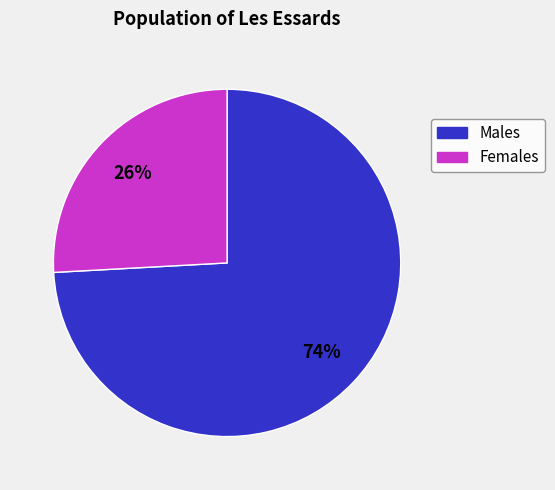

Is there a majority slice in this chart?

Yes